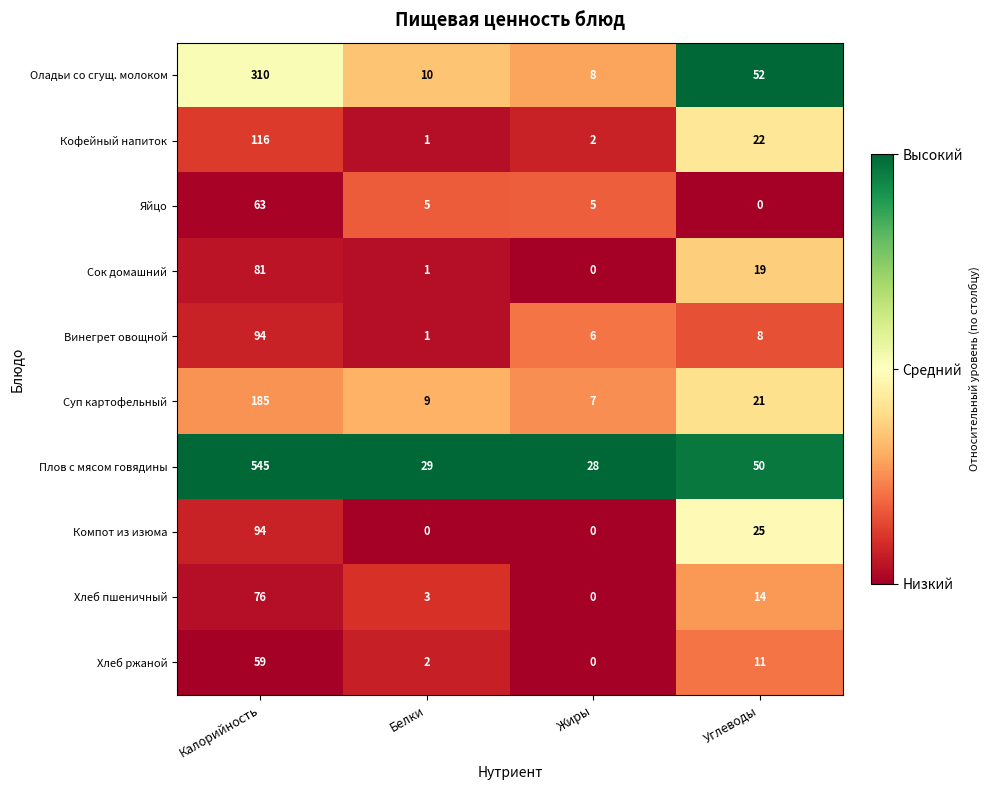

Which series has the largest total across all categories?

Плов с мясом говядины